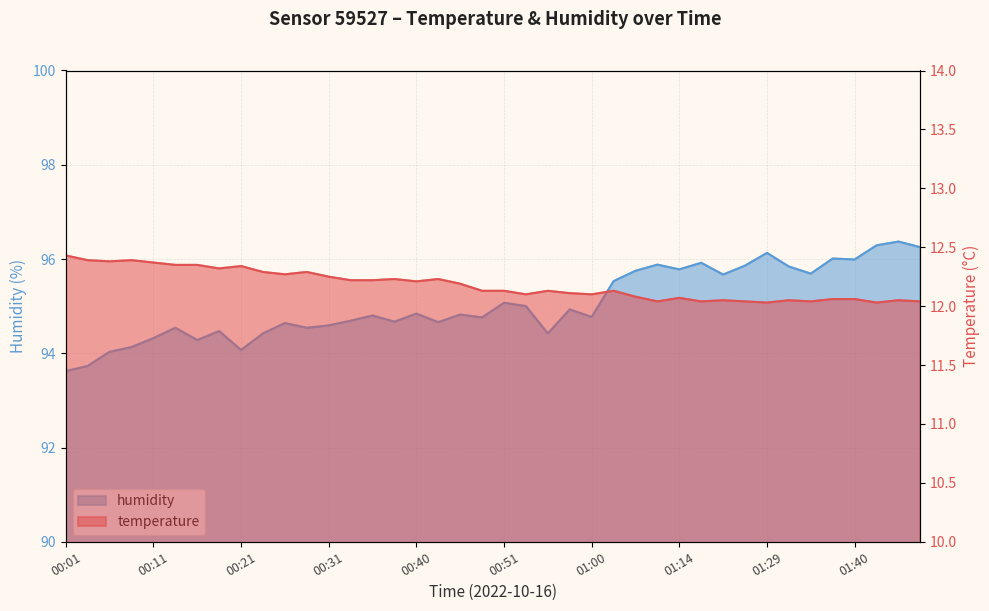

Rank the series by their maximum value, from highest to lowest.

humidity, temperature